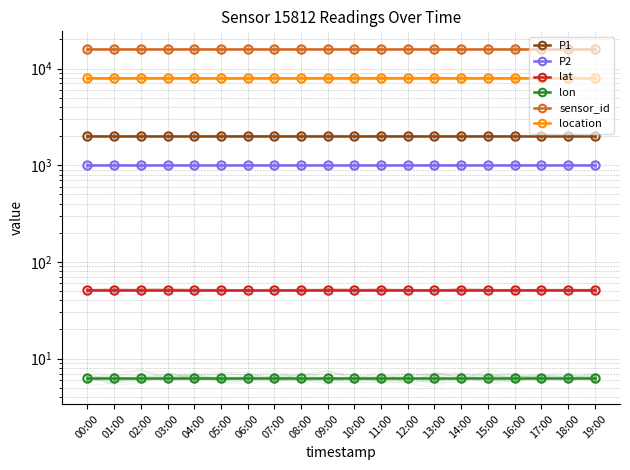

How many lines are shown in the chart?

6